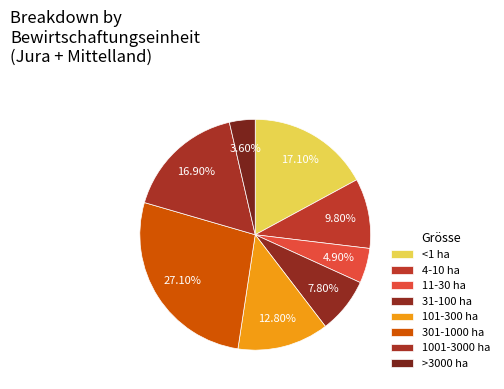

Is there a majority slice in this chart?

No